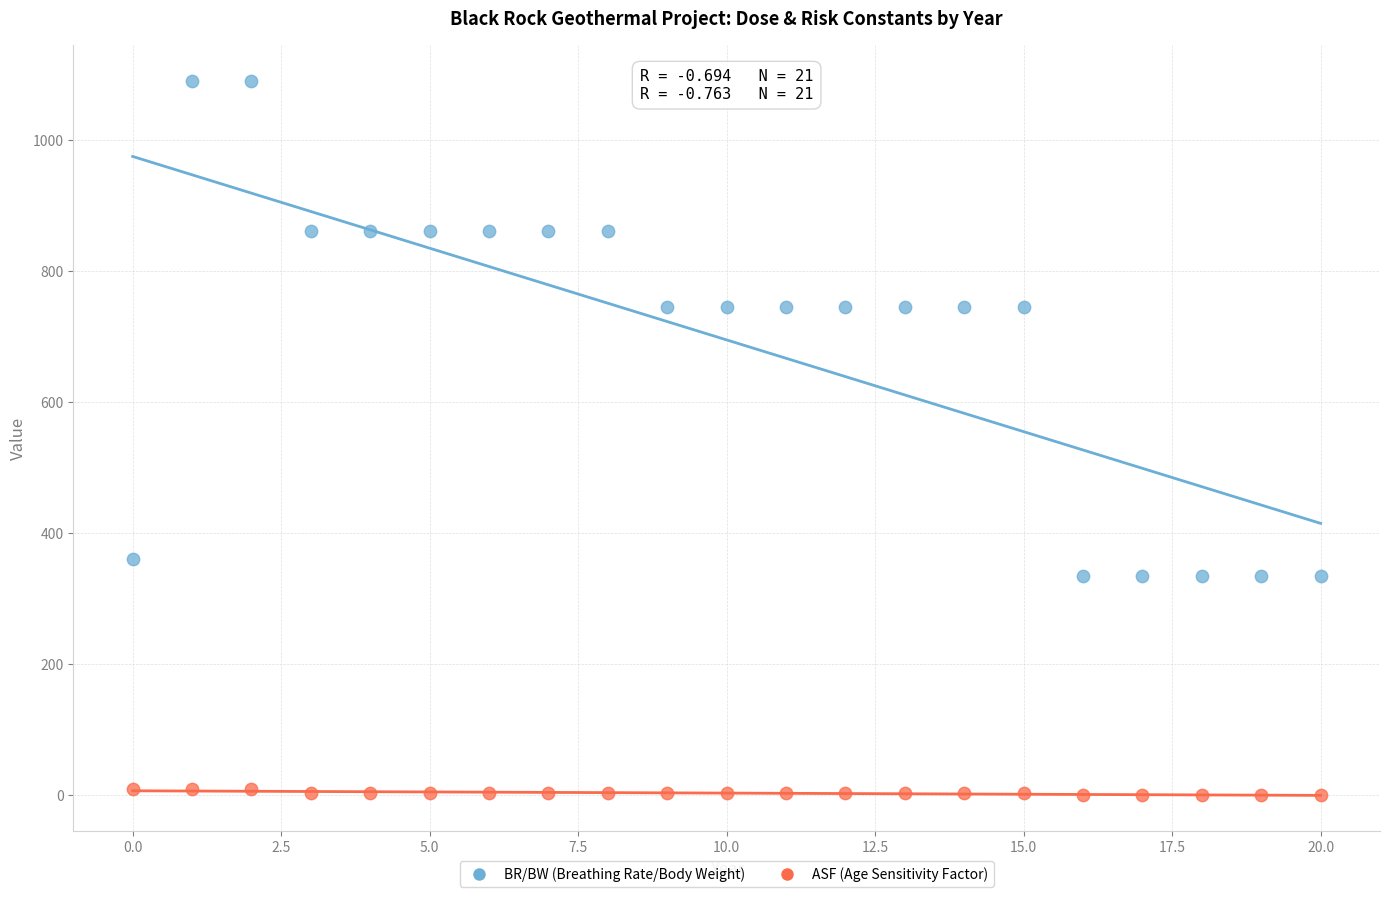

Across all series, what Y value is closest to 545?

361